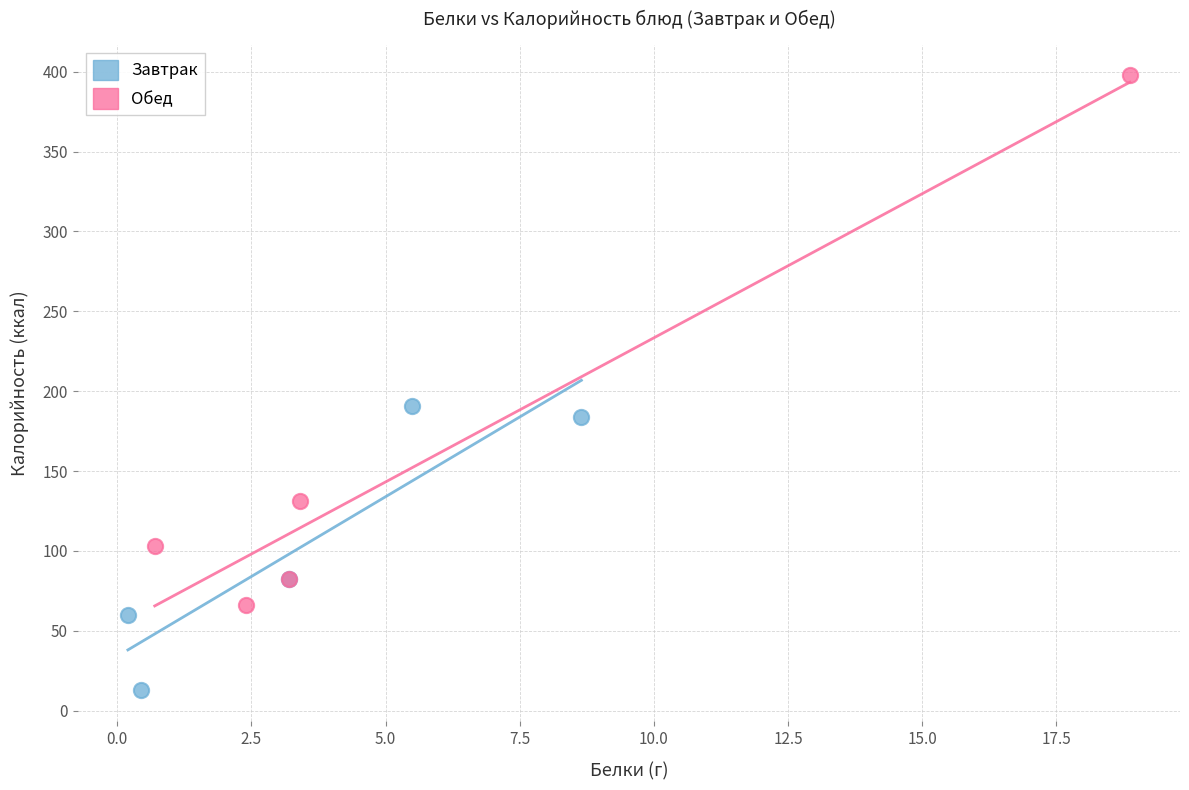

Which series reaches the minimum Y coordinate?

Завтрак